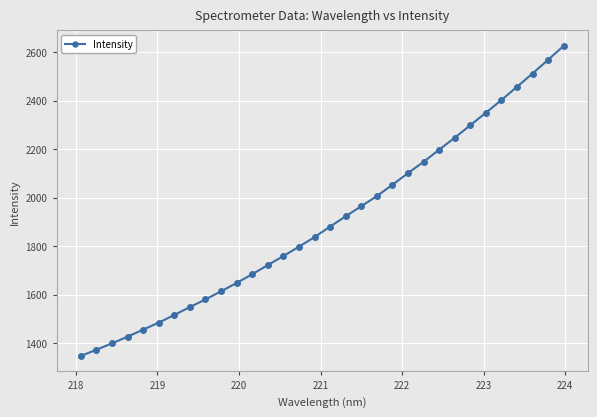

What is the difference between the second highest and second lowest values?

1196.5